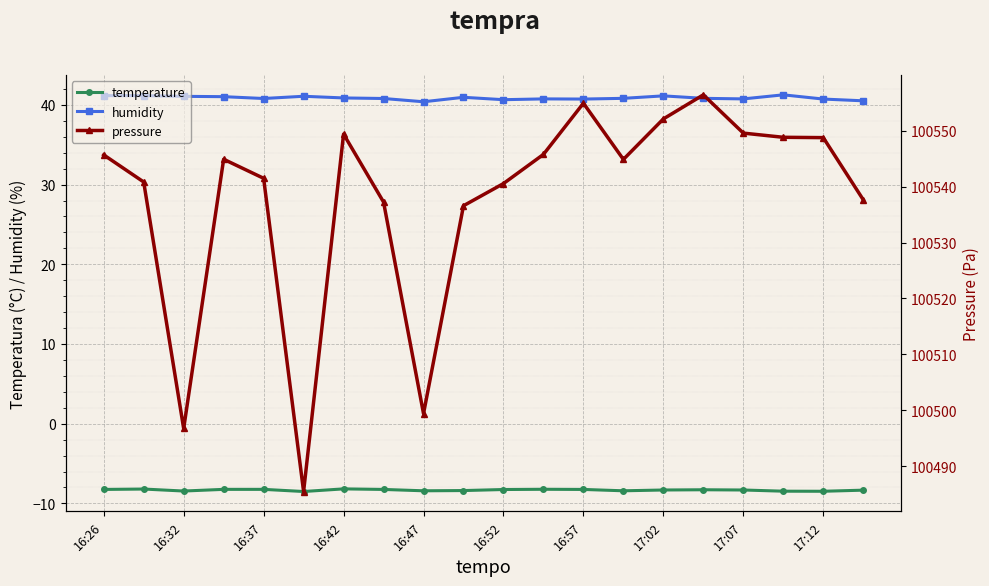

What is the label of the 3rd point from the right?

17